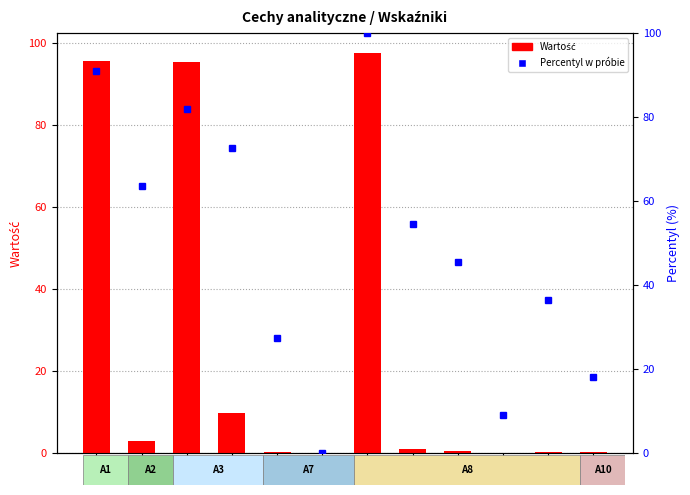

Between A3a and A8c, which is larger?

A3a